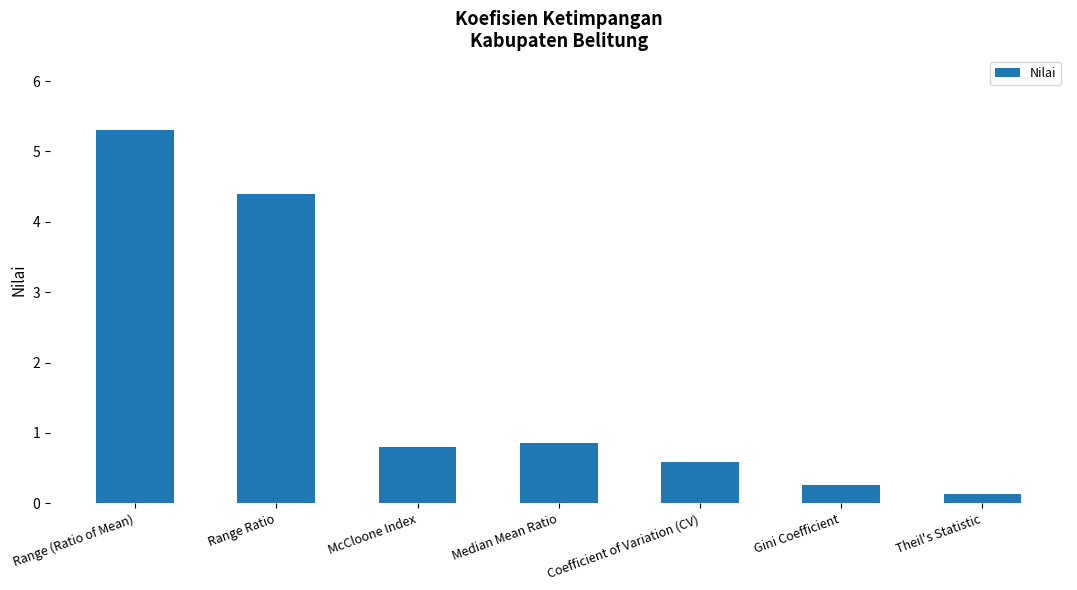

Between Coefficient of Variation (CV) and Range (Ratio of Mean), which is larger?

Range (Ratio of Mean)